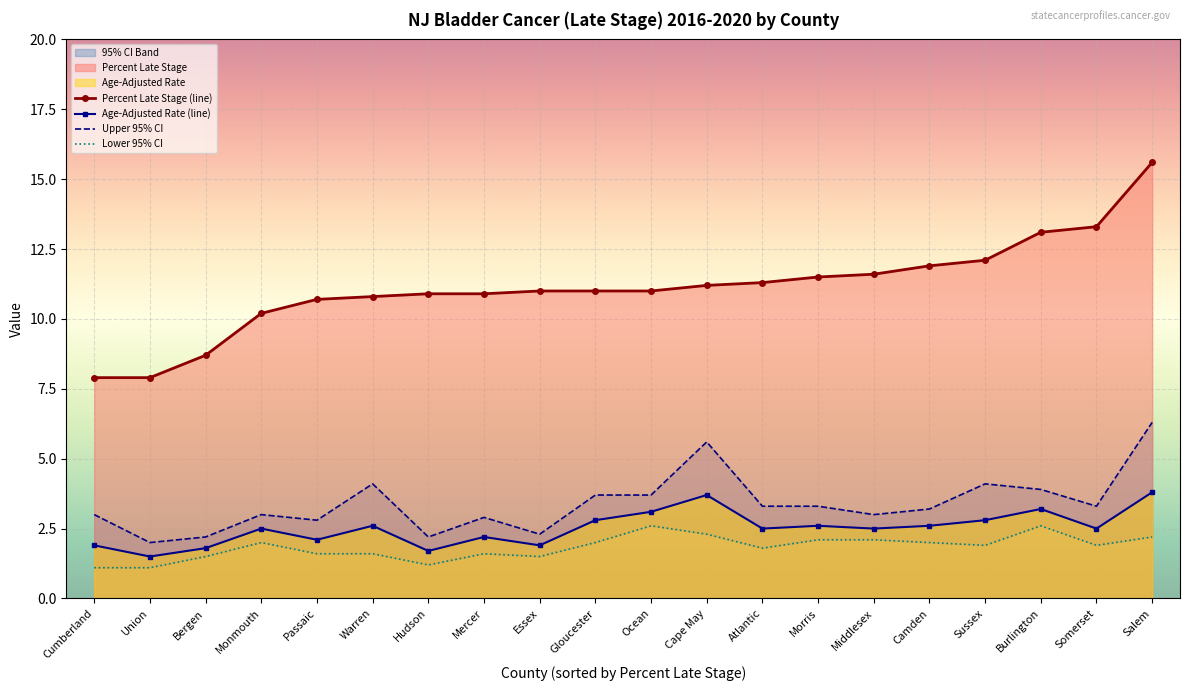

What is the average value of the Percent Late Stage series?

11.1